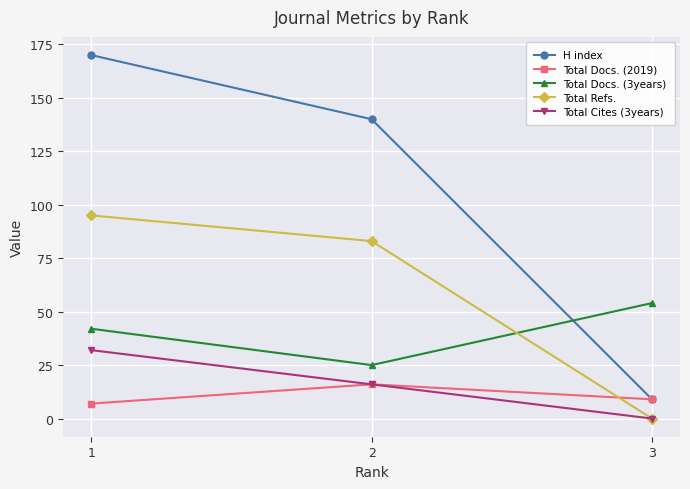

What is the greatest value displayed?

170